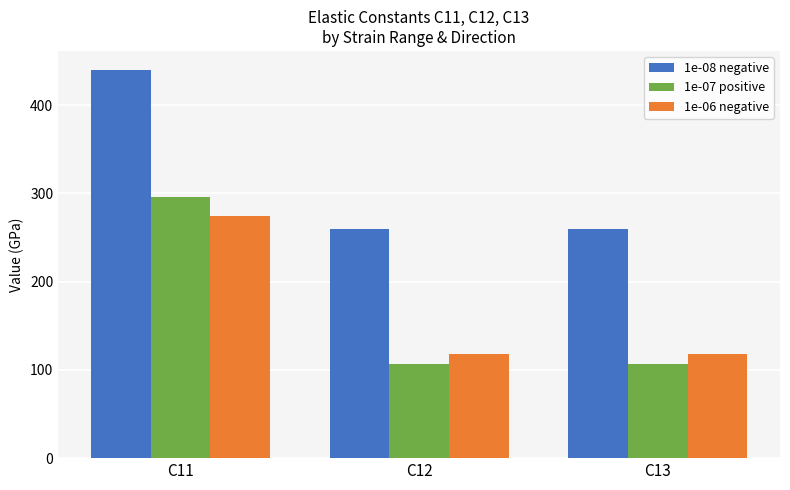

Does the chart contain any negative values?

No